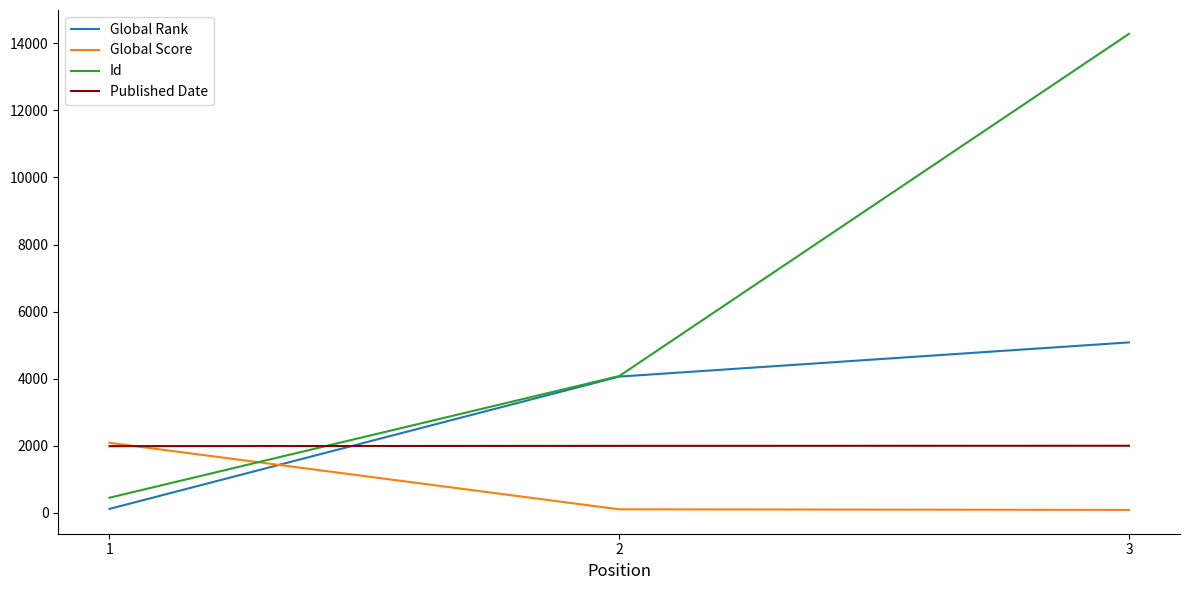

Between 1 and 2, which series saw the biggest shift?

Global Rank